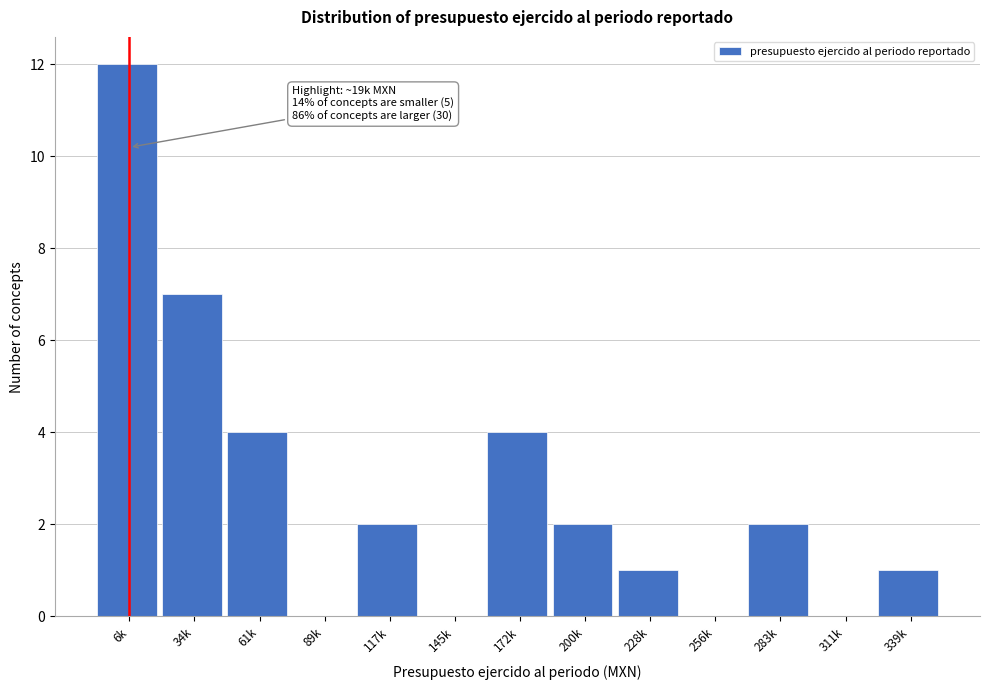

Reading left to right, what are all the values shown in this chart?

6k=12	34k=7	61k=4	89k=0	117k=2	145k=0	172k=4	200k=2	228k=1	256k=0	283k=2	311k=0	339k=1